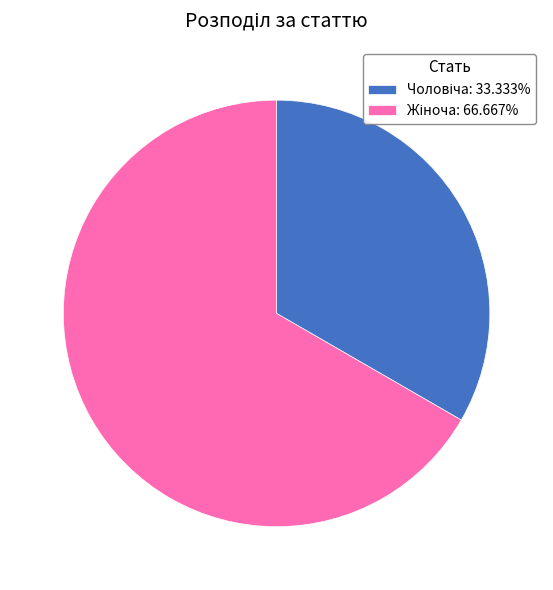

Is there a majority slice in this chart?

Yes